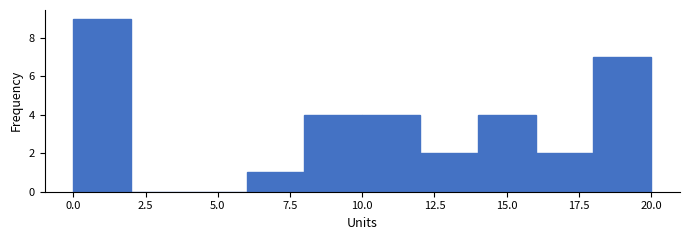

Reading left to right, transcribe this chart: for each bar, give the range it covers on the x-axis and its height. The values are not printed on the chart, so give them approximately, as read against the axis.

0 to 2: 9
2 to 4: 0
4 to 6: 0
6 to 8: 1
8 to 10: 4
10 to 12: 4
12 to 14: 2
14 to 16: 4
16 to 18: 2
18 to 20: 7